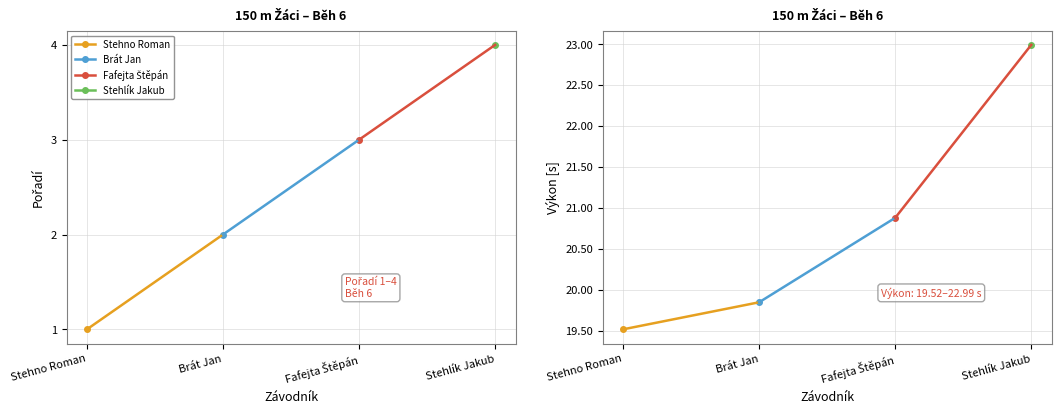

How many values in the Výkon series exceed 20?

2